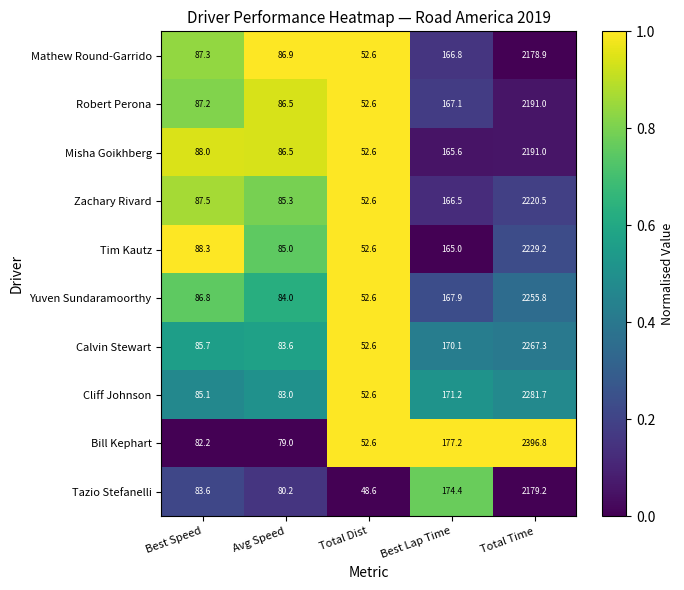

Read the Bill Kephart value at Total Dist.

52.6